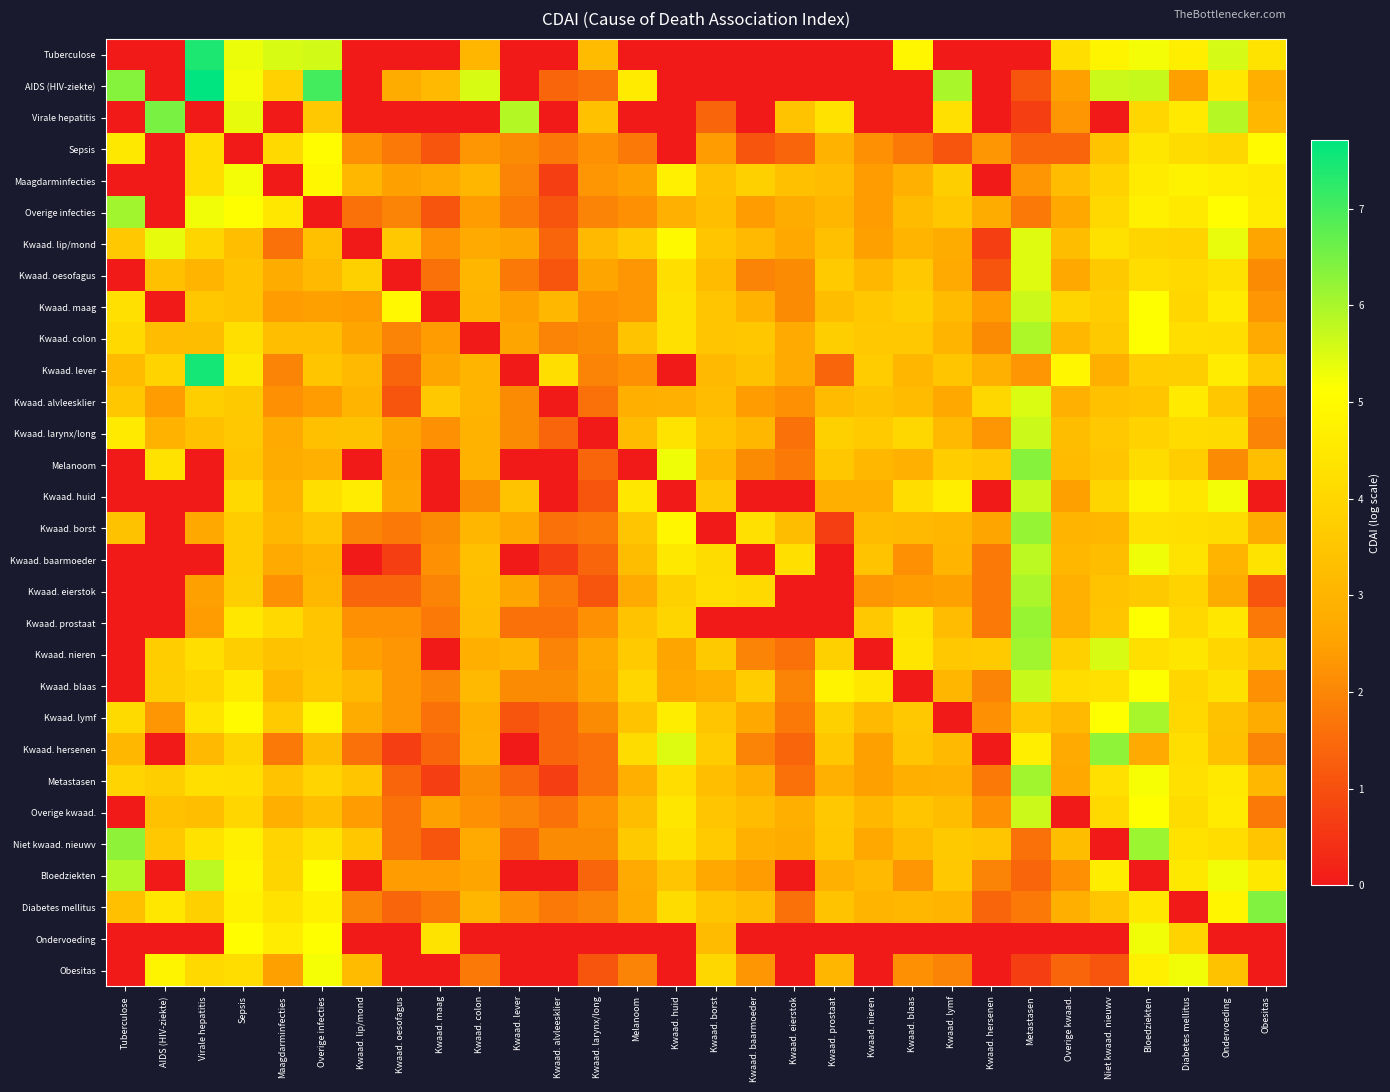

Which series has the largest total across all categories?

Niet kwaad. nieuwv